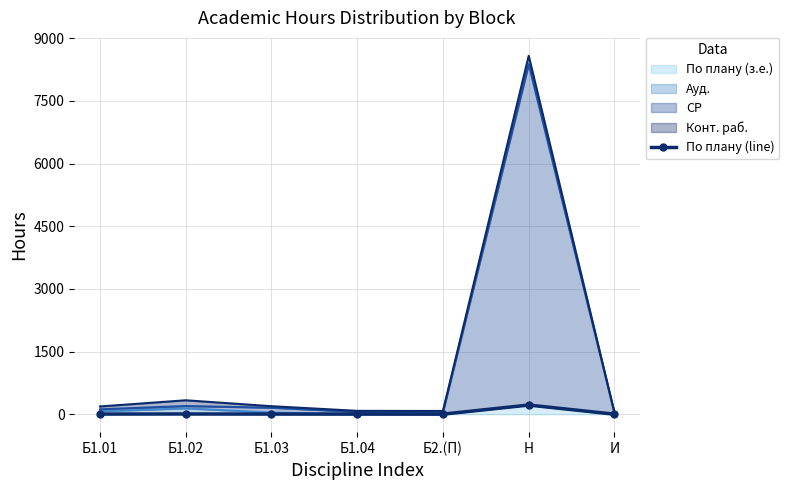

What is the label of the 3rd point from the right?

Б2.(П)